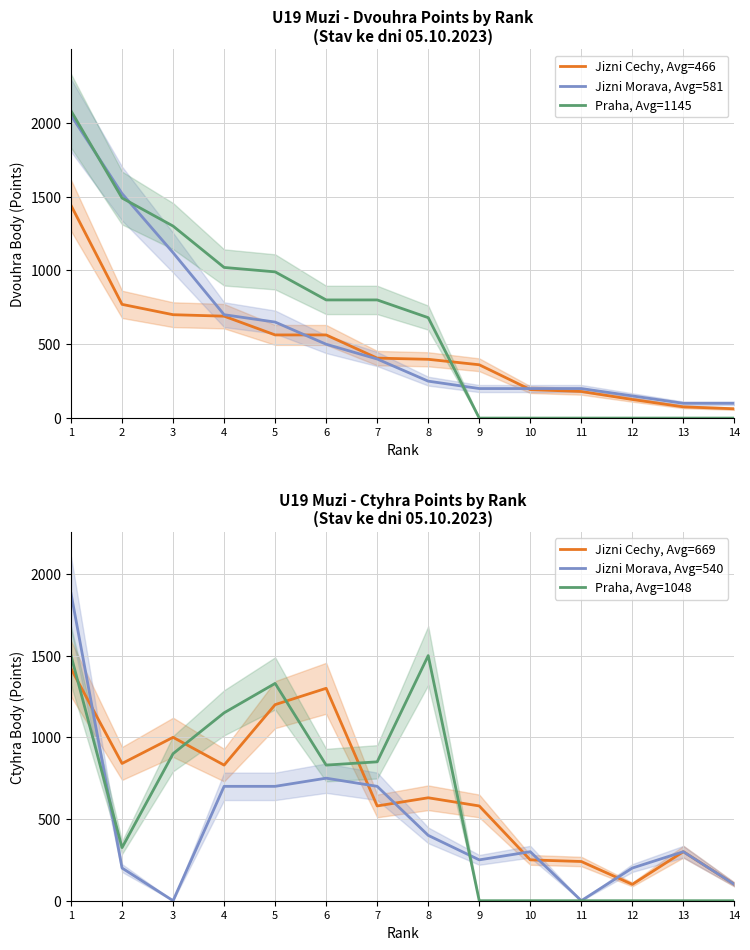

Which category has the lowest value in the Jizni Cechy, Avg=669 series?

12